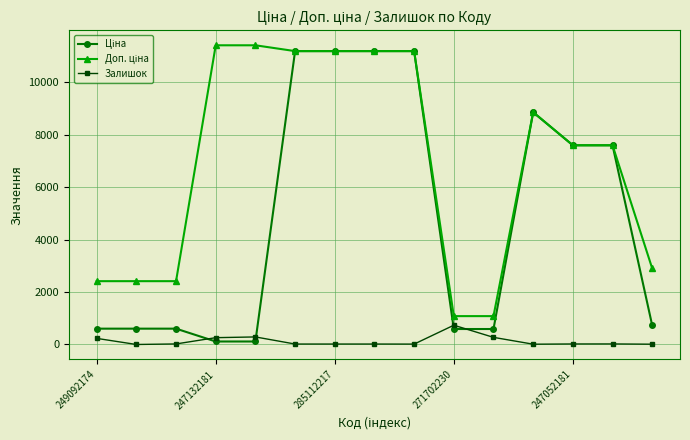

What is the greatest value displayed?

11410.0